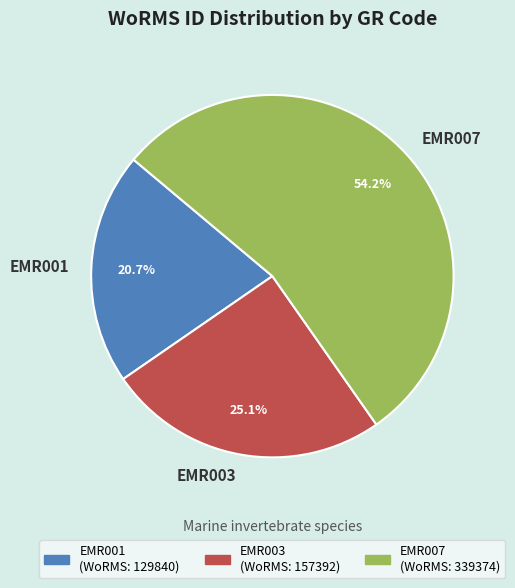

How many segments does this pie chart have?

3